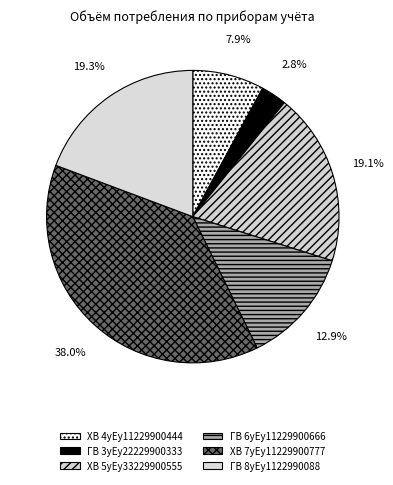

To the nearest percent, what is the average slice percentage?

17%